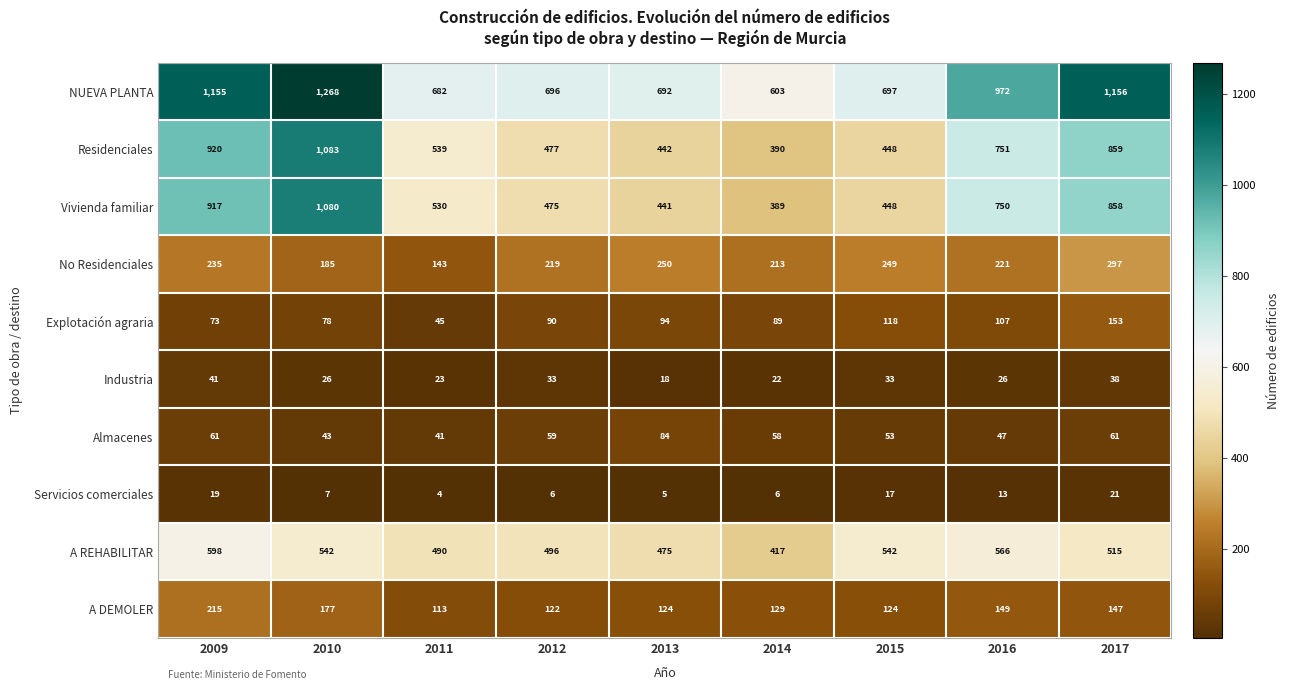

What is the difference between the Explotación agraria values at 2009 and 2010?

5